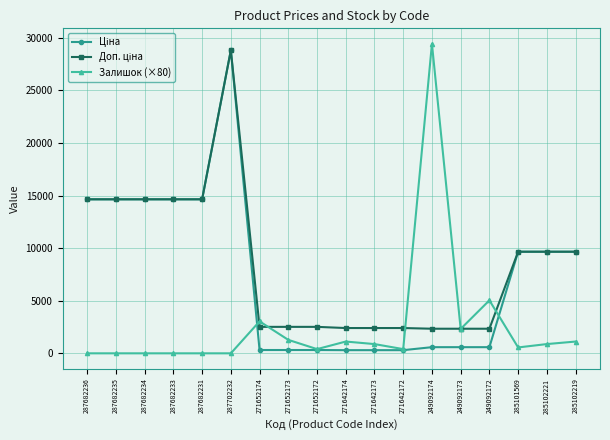

How many categories are shown in the chart?

18